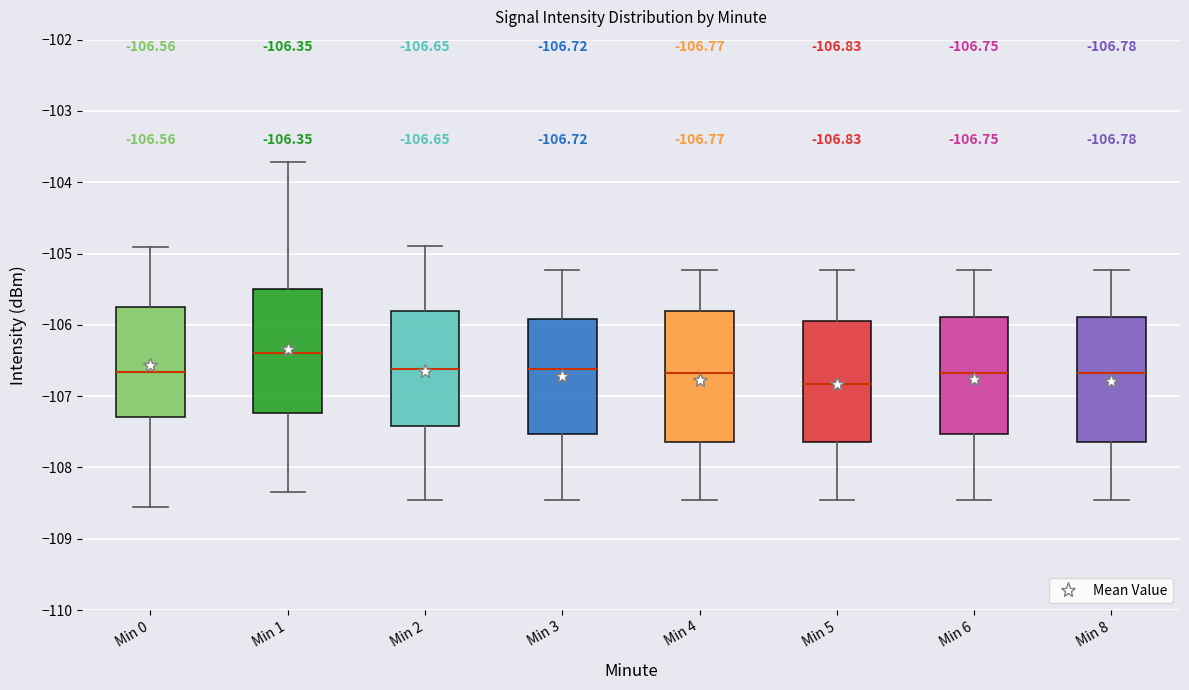

Which box has the lowest median line?

Min 5